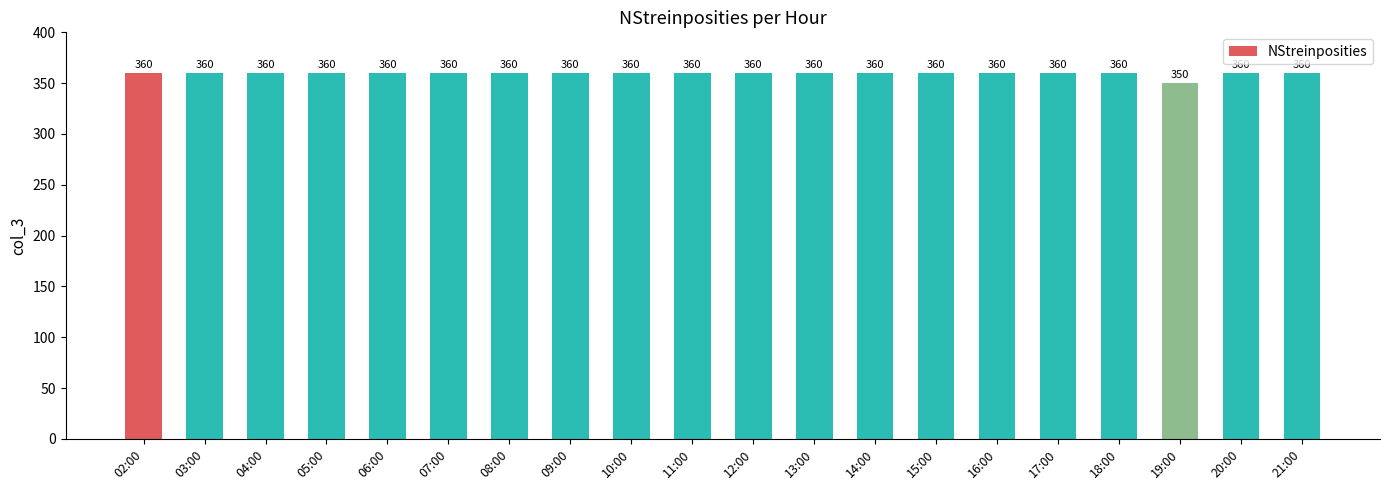

What is the sum of the values at 20:00 and 09:00?

720